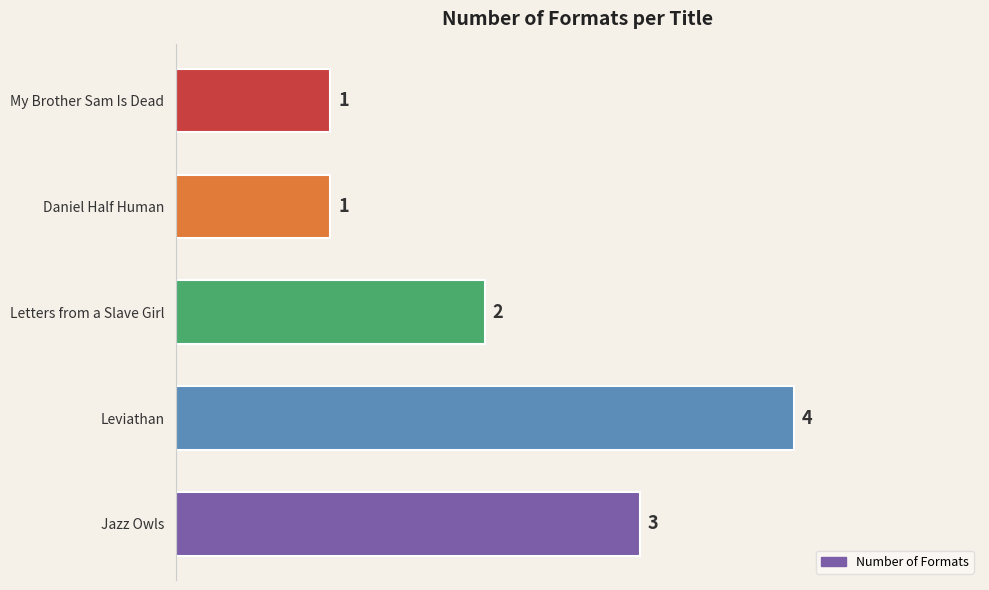

What is the minimum value shown in the chart?

1